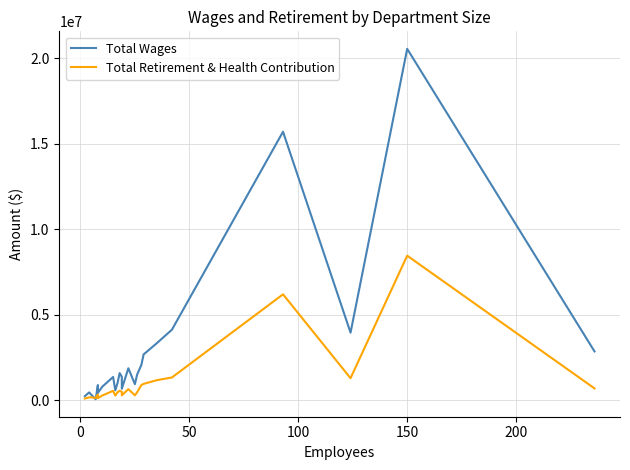

True or false: Total Retirement & Health Contribution and Total Wages cross at least once.

True